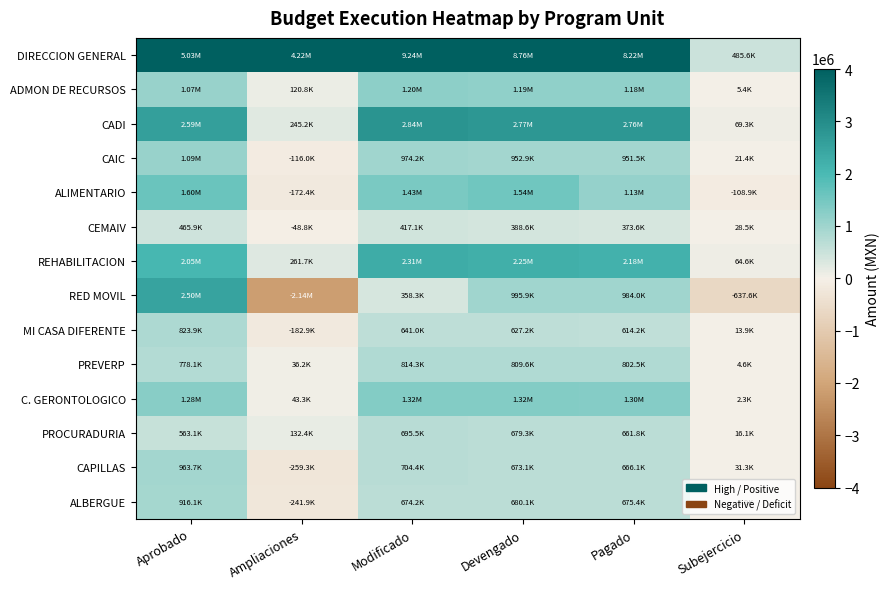

Which label corresponds to the smallest value in the chart?

Ampliaciones